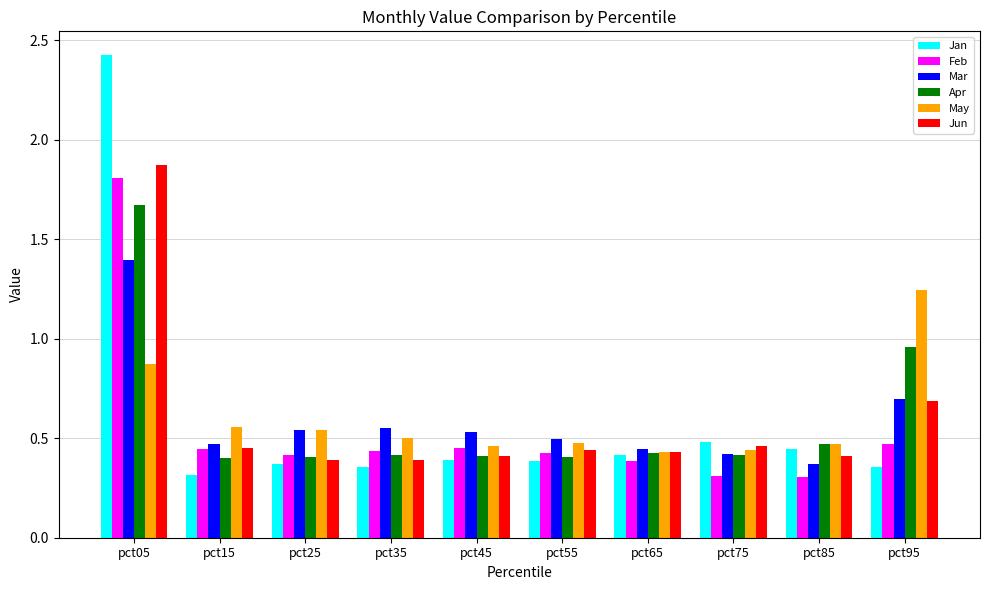

What is the difference between the maximum and second lowest values in the Feb series?

1.5